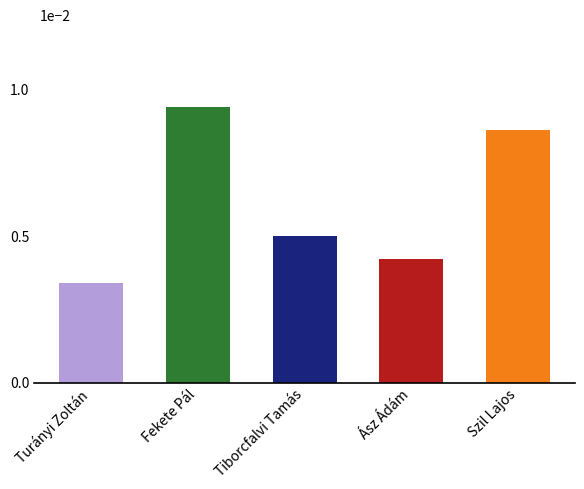

Reading right to left, list all the values displayed in this chart.

Szil Lajos=43	Ász Ádám=21	Tiborcfalvi Tamás=25	Fekete Pál=47	Turányi Zoltán=17